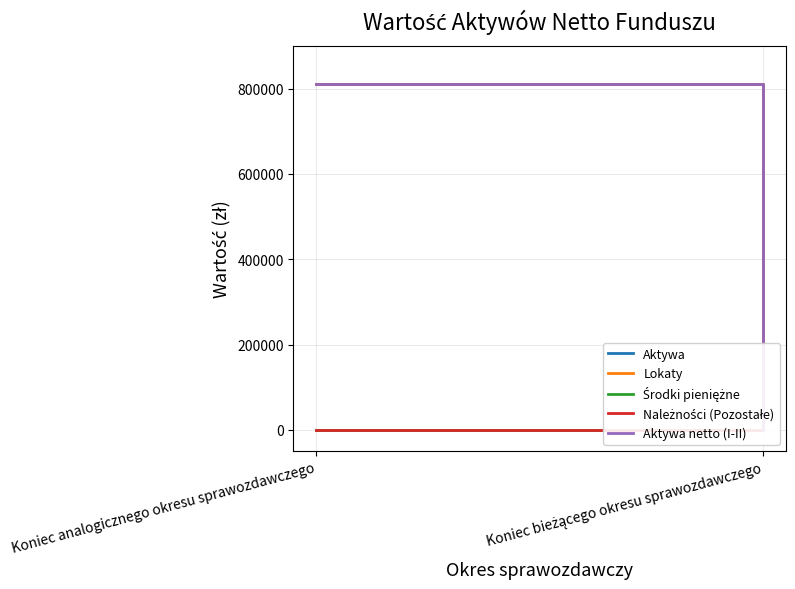

At which label does Należności (Pozostałe) reach its minimum?

Koniec bieżącego okresu sprawozdawczego